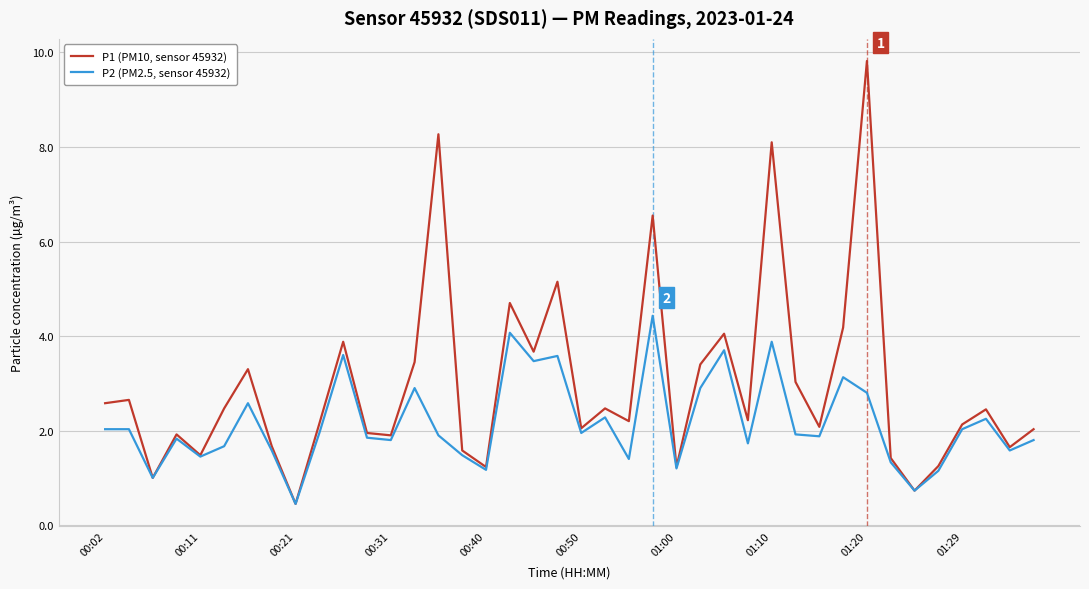

What is the smallest value displayed?

0.5